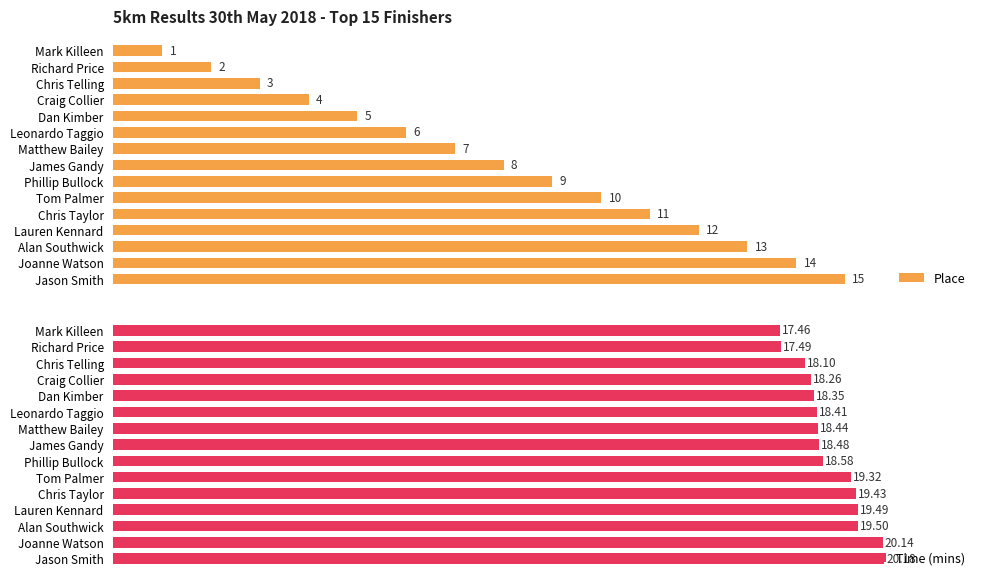

List the labels in order of Place value, largest first.

Jason Smith, Joanne Watson, Alan Southwick, Lauren Kennard, Chris Taylor, Tom Palmer, Phillip Bullock, James Gandy, Matthew Bailey, Leonardo Taggio, Dan Kimber, Craig Collier, Chris Telling, Richard Price, Mark Killeen